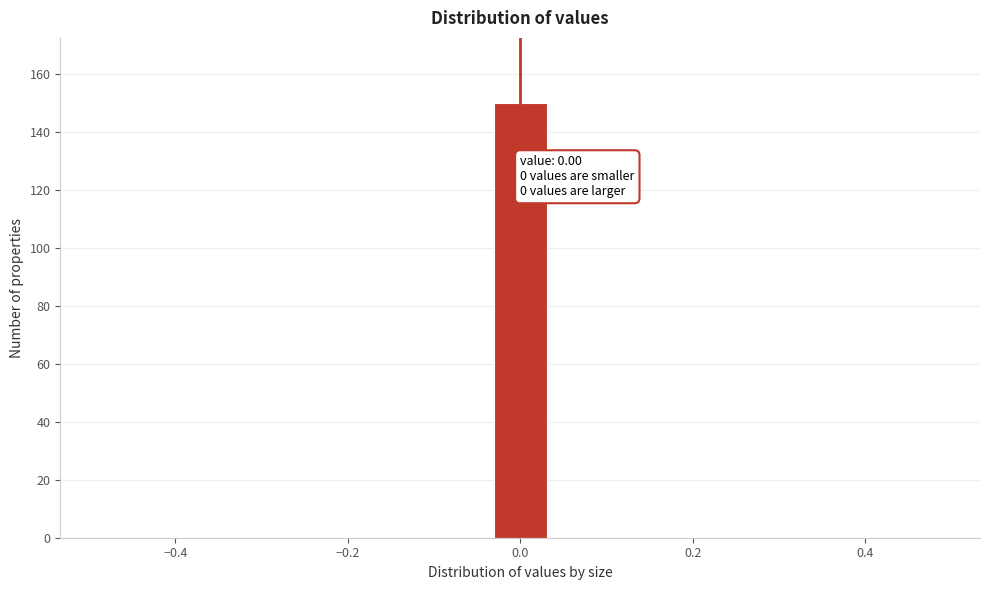

Around what value on the x-axis is the tallest bar? Give the approximate position of its centre, as read against the axis.

0.00